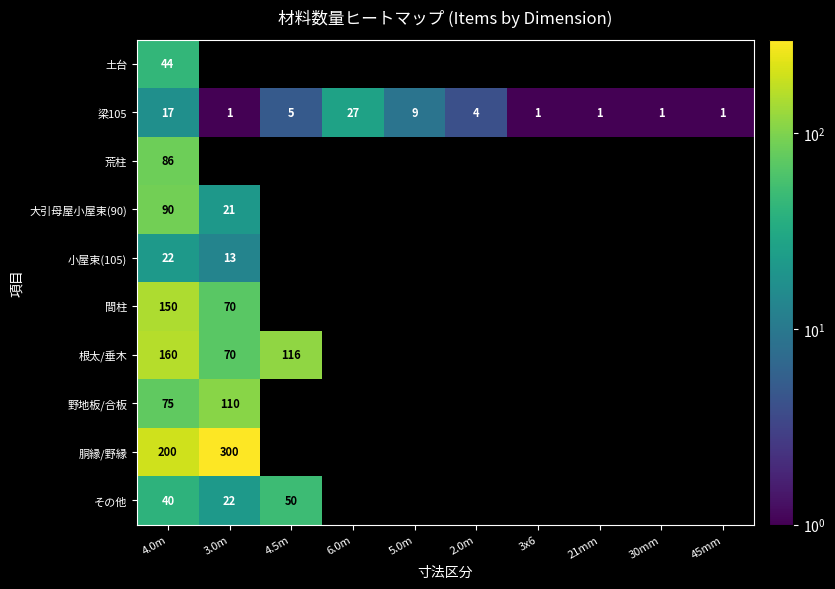

Is it true that 土台 equals 44 at 4.0m?

True